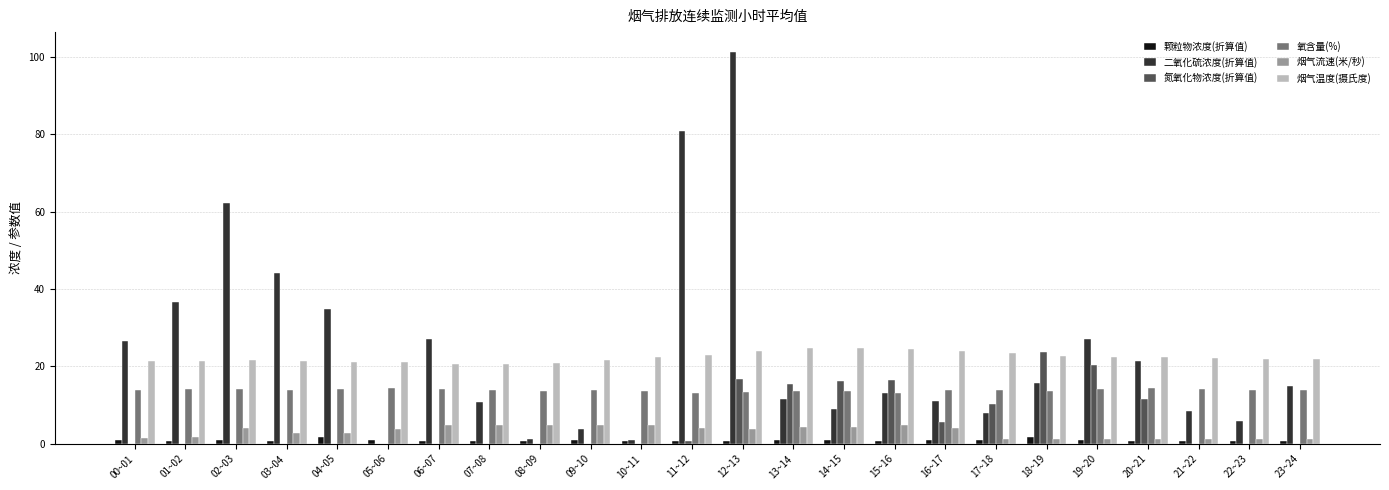

Is the value of 二氧化硫浓度(折算值) at 12~13 greater than the value of 烟气流速(米/秒) at 19~20?

Yes